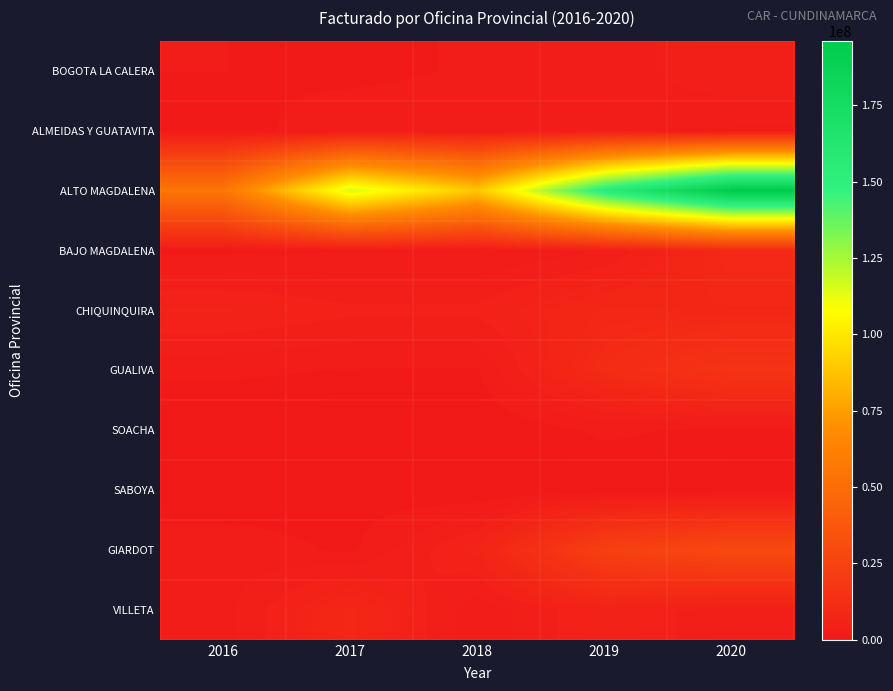

Reading left to right, what are all the values shown in this chart?

BOGOTA LA CALERA: 2016=1544949	2017=1182988	2018=1688681	2019=2115121	2020=4453344
ALMEIDAS Y GUATAVITA: 2016=966405	2017=2327930	2018=2301602	2019=2480008	2020=1357128
ALTO MAGDALENA: 2016=55609414	2017=115593719	2018=88802271	2019=154402406	2020=196103016
BAJO MAGDALENA: 2016=1178718	2017=1455079	2018=1424538	2019=3048727	2020=9941412
CHIQUINQUIRA: 2016=6316770	2017=4957536	2018=4983701	2019=8608278	2020=8291820
GUALIVA: 2016=1873238	2017=1439234	2018=1397908	2019=10866040	2020=16218804
SOACHA: 2016=0	2017=0	2018=0	2019=1820411	2020=1166532
SABOYA: 2016=0	2017=885142	2018=93273	2019=319938	2020=347496
GIARDOT: 2016=2670135	2017=1161907	2018=6601277	2019=23319433	2020=28698024
VILLETA: 2016=2449707	2017=8778831	2018=1906037	2019=6117387	2020=3429132